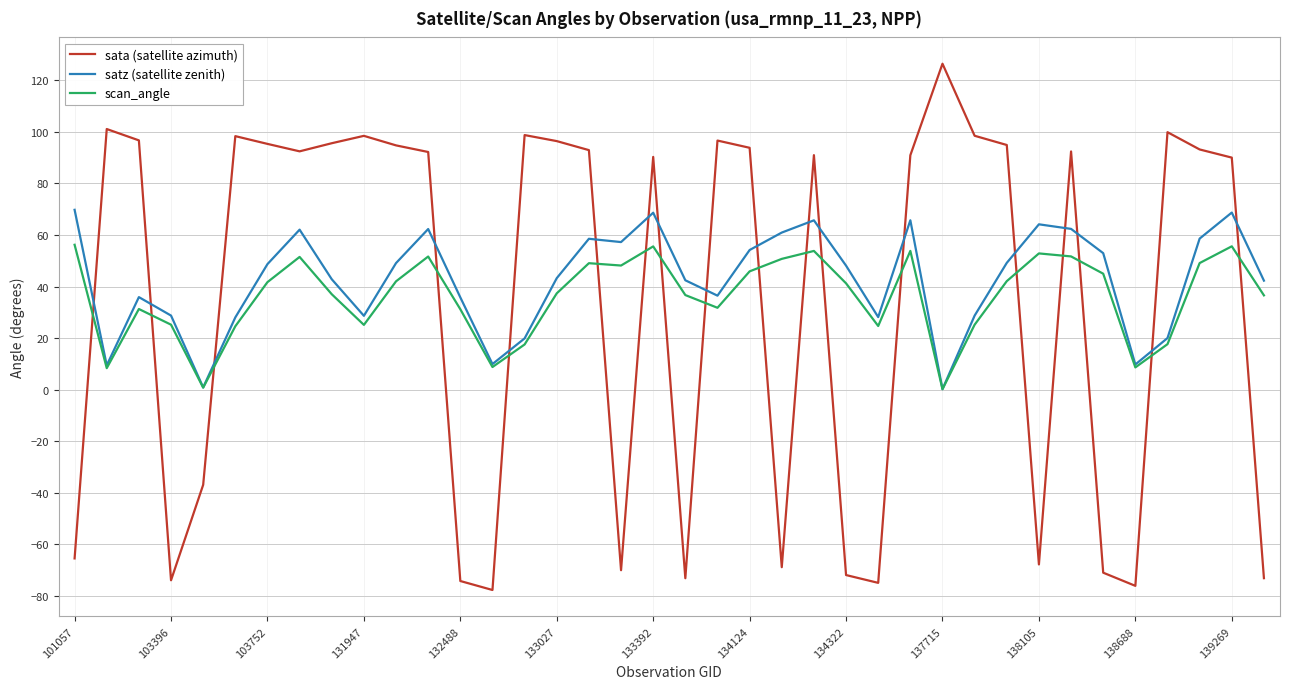

What is the greatest value displayed?

126.4